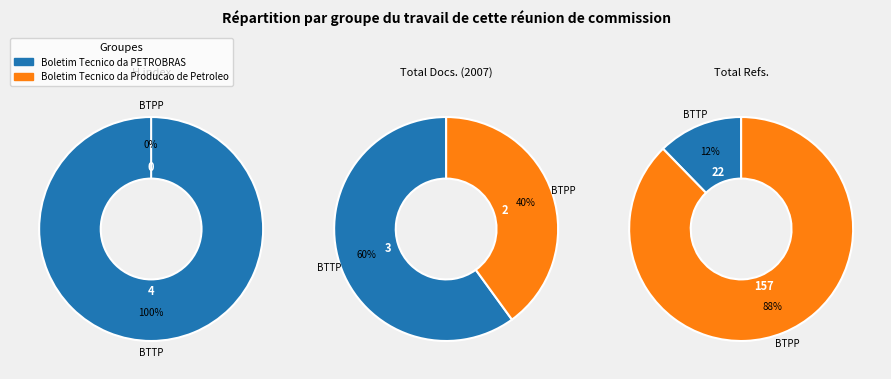

Which category accounts for the majority?

Boletim Tecnico da PETROBRAS